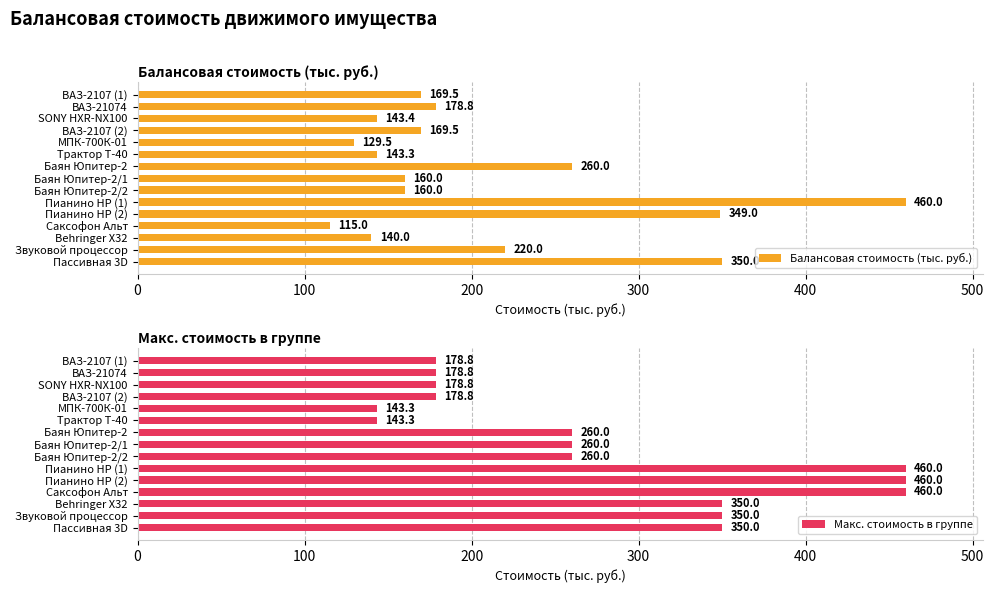

How many series are shown in this chart?

2